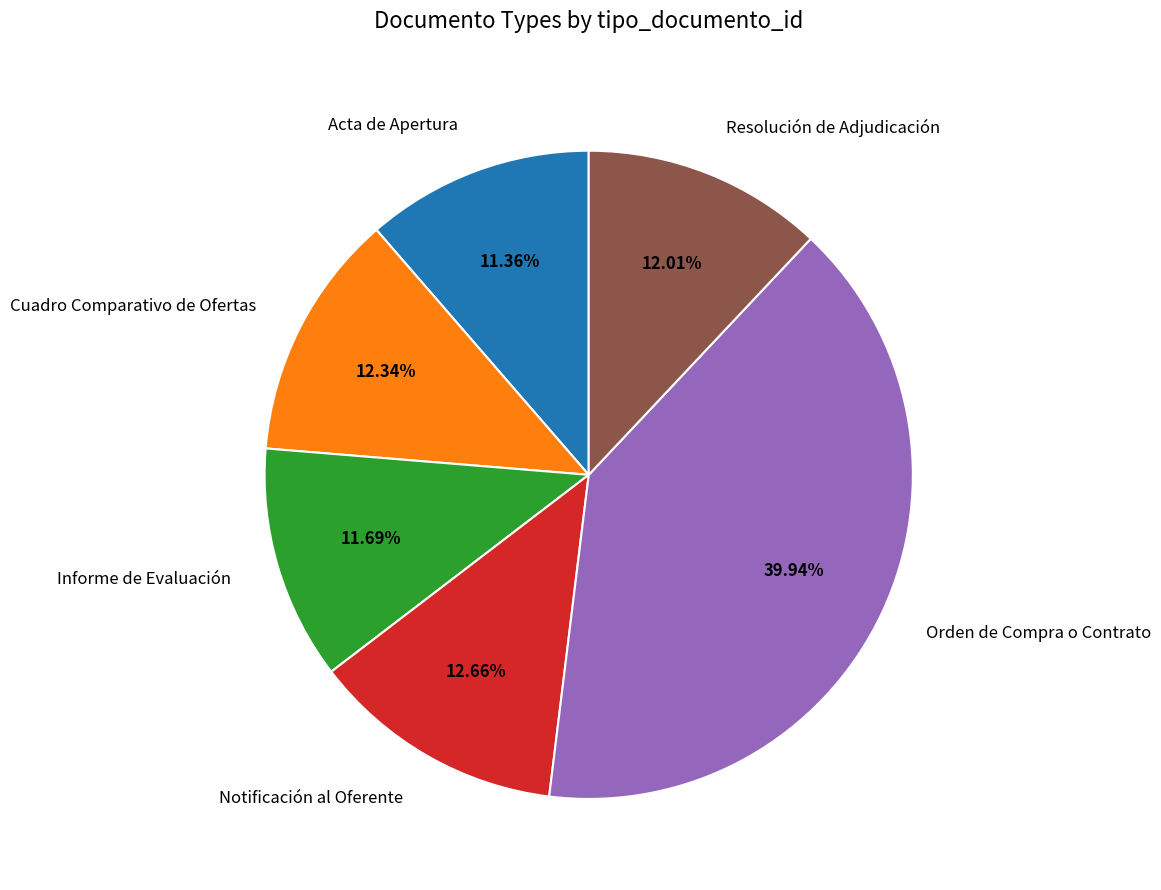

Does Informe de Evaluación account for over 50% of the chart?

No